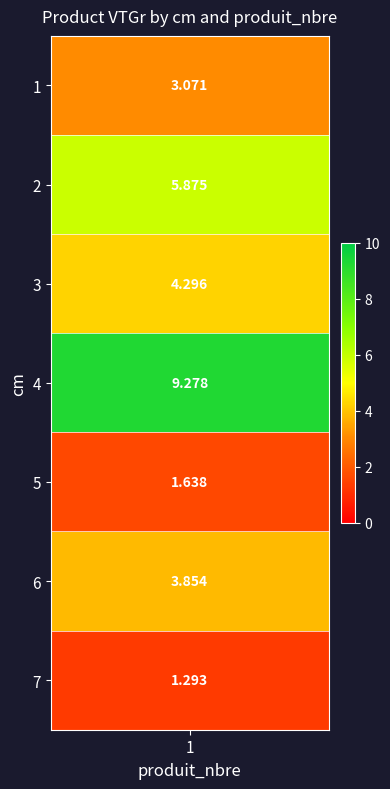

Where is the data nearest to the value 5?

3